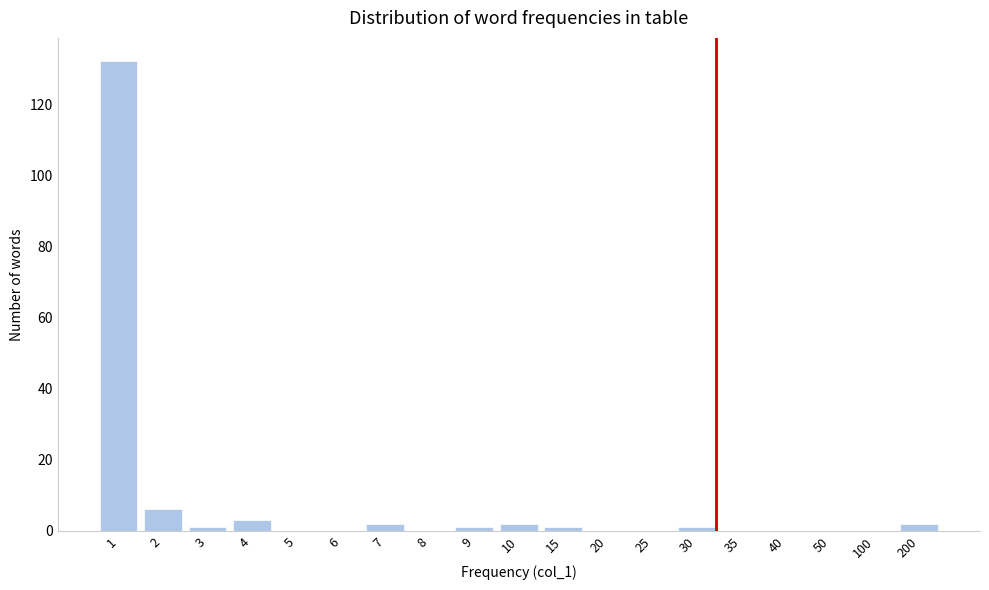

Reading left to right, transcribe all the data shown in this chart.

1=132	2=6	3=1	4=3	5=0	6=0	7=2	8=0	9=1	10=2	15=1	20=0	25=0	30=1	35=0	40=0	50=0	100=0	200=2